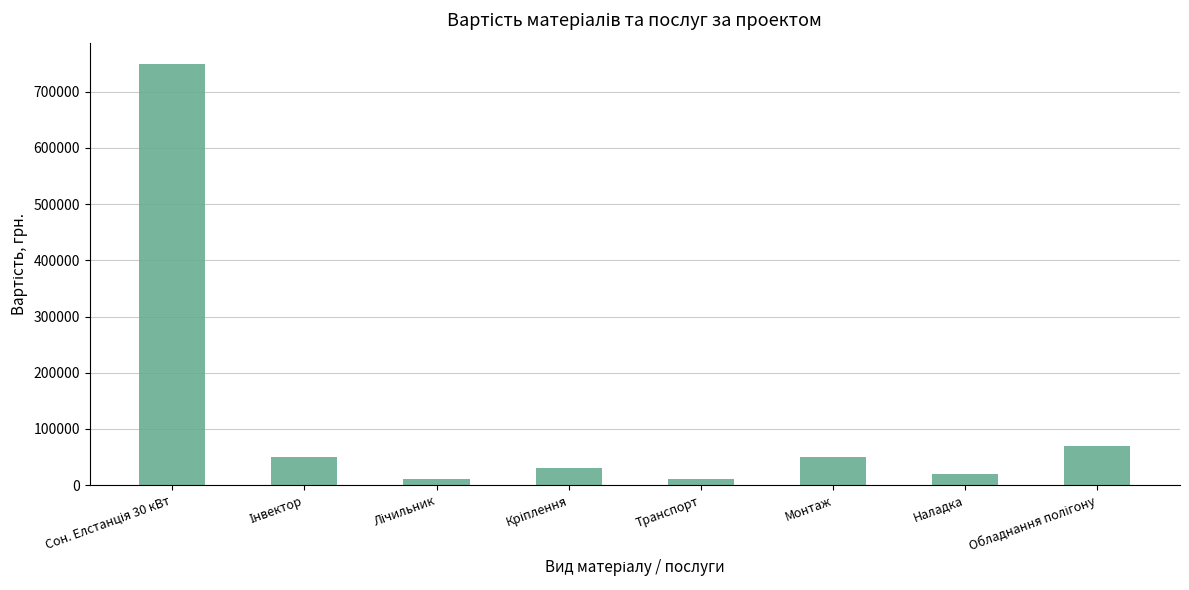

True or false: the data shows 14824 at Монтаж.

False